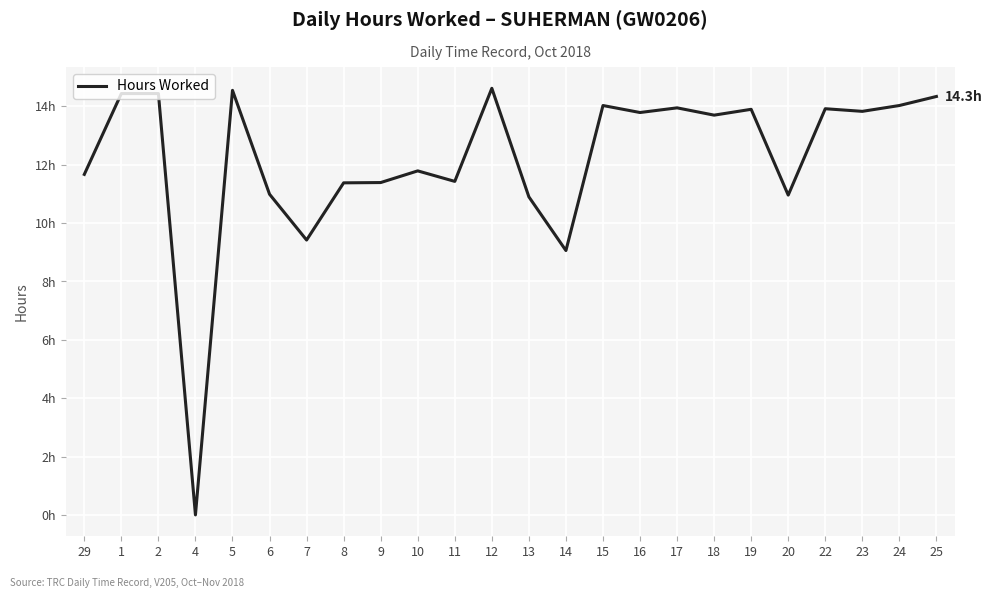

Does the chart display data point markers on the line(s)?

No